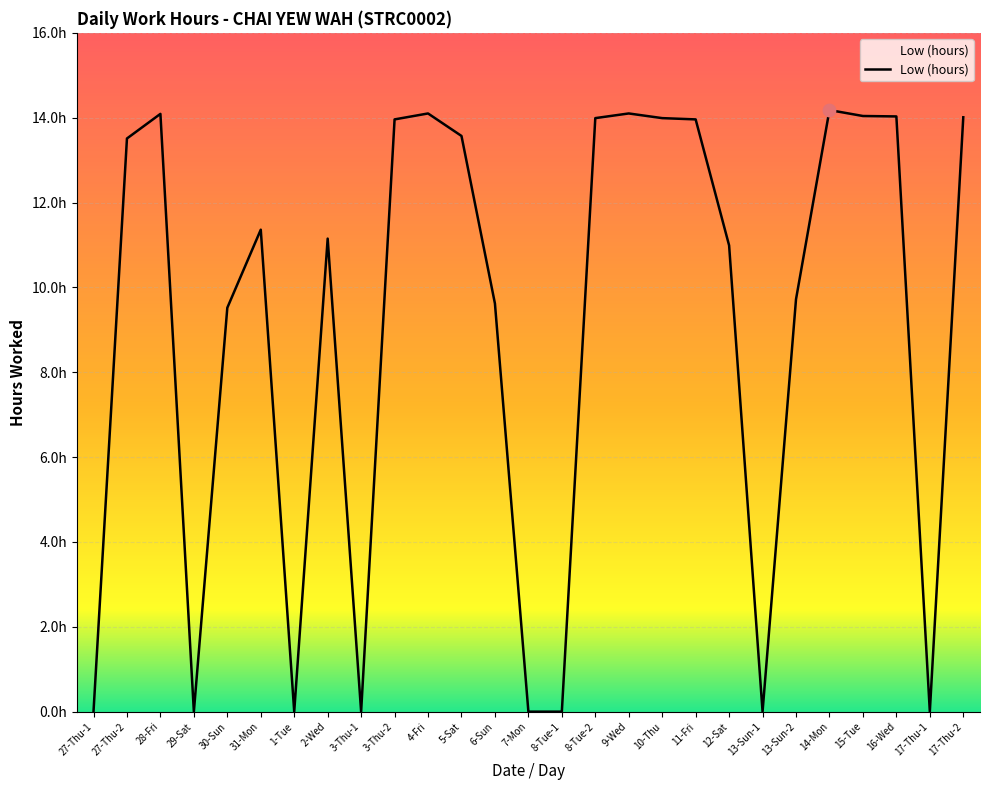

Approximately how many times larger is the value at 31-Mon compared to 10-Thu?

0.8